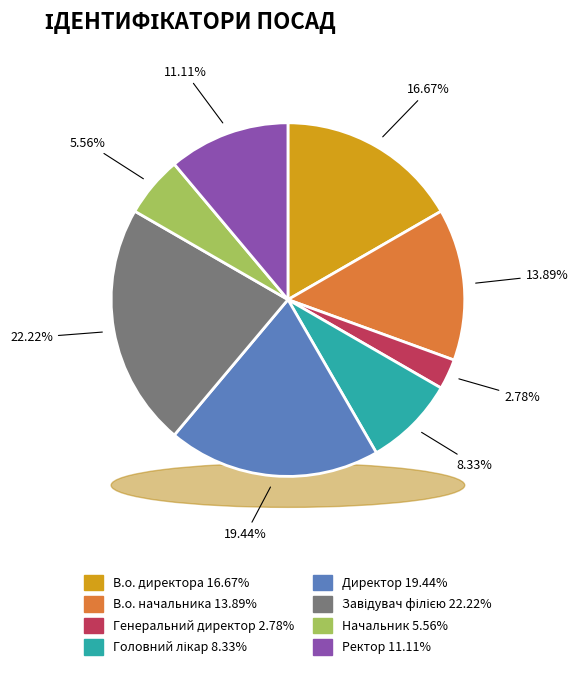

How many slices are in this pie chart?

8